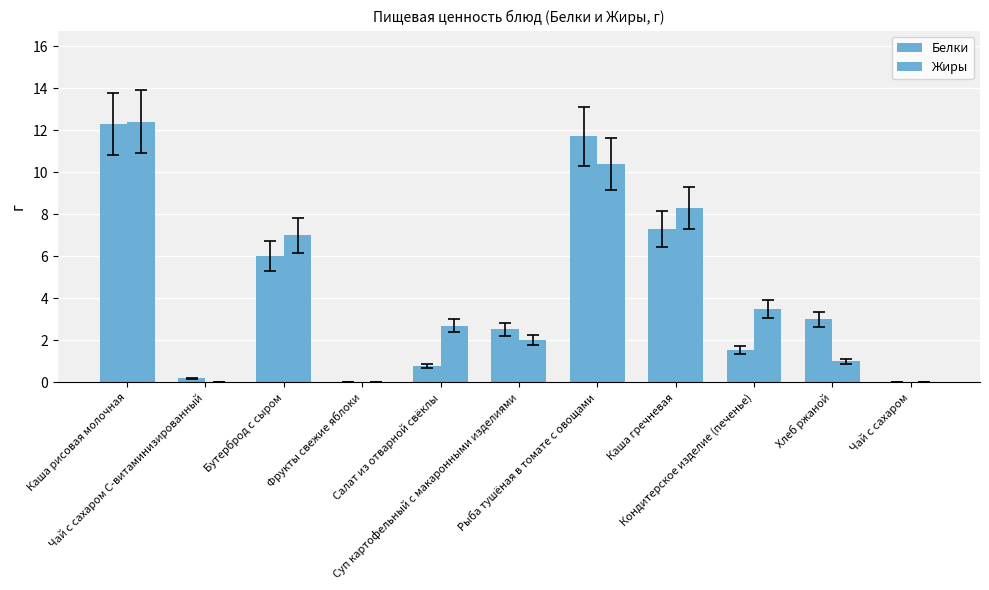

Does the chart contain stacked bars?

No